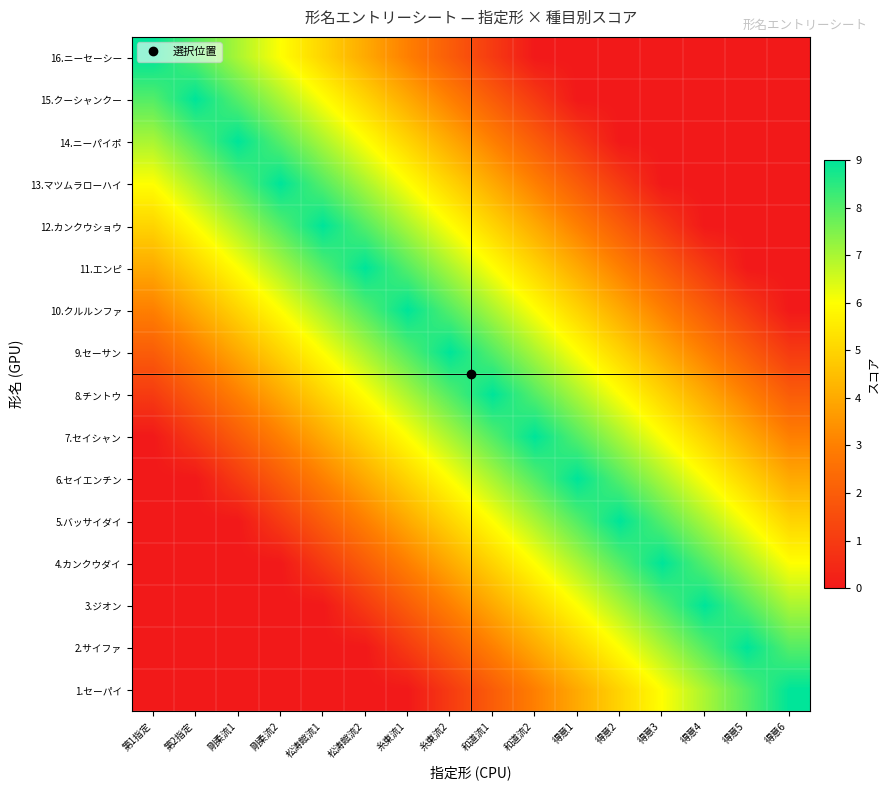

How many categories are shown in the chart?

16